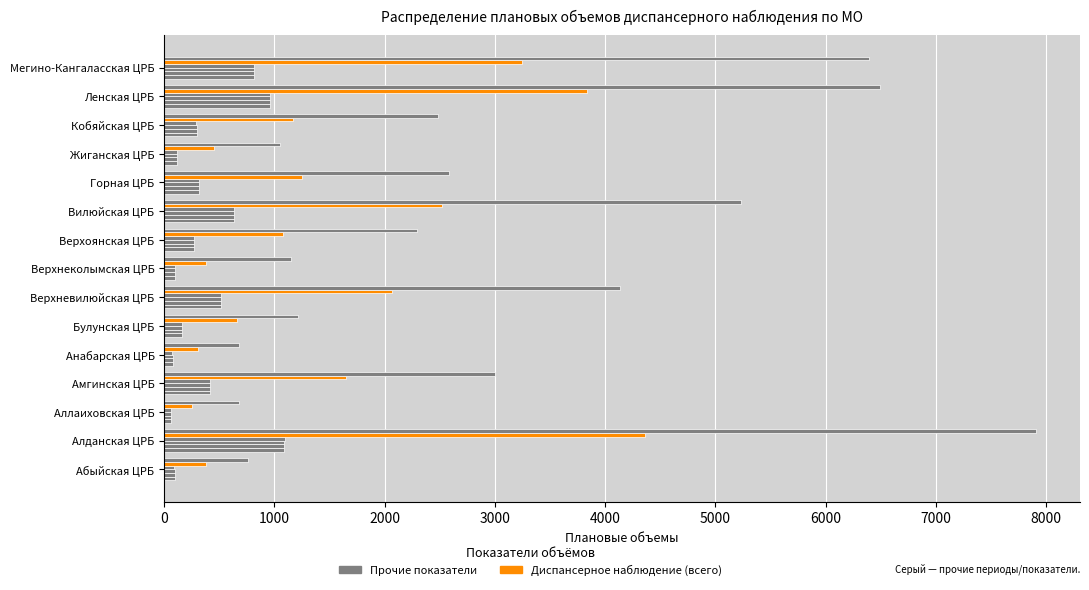

How many data points does each series have?

15